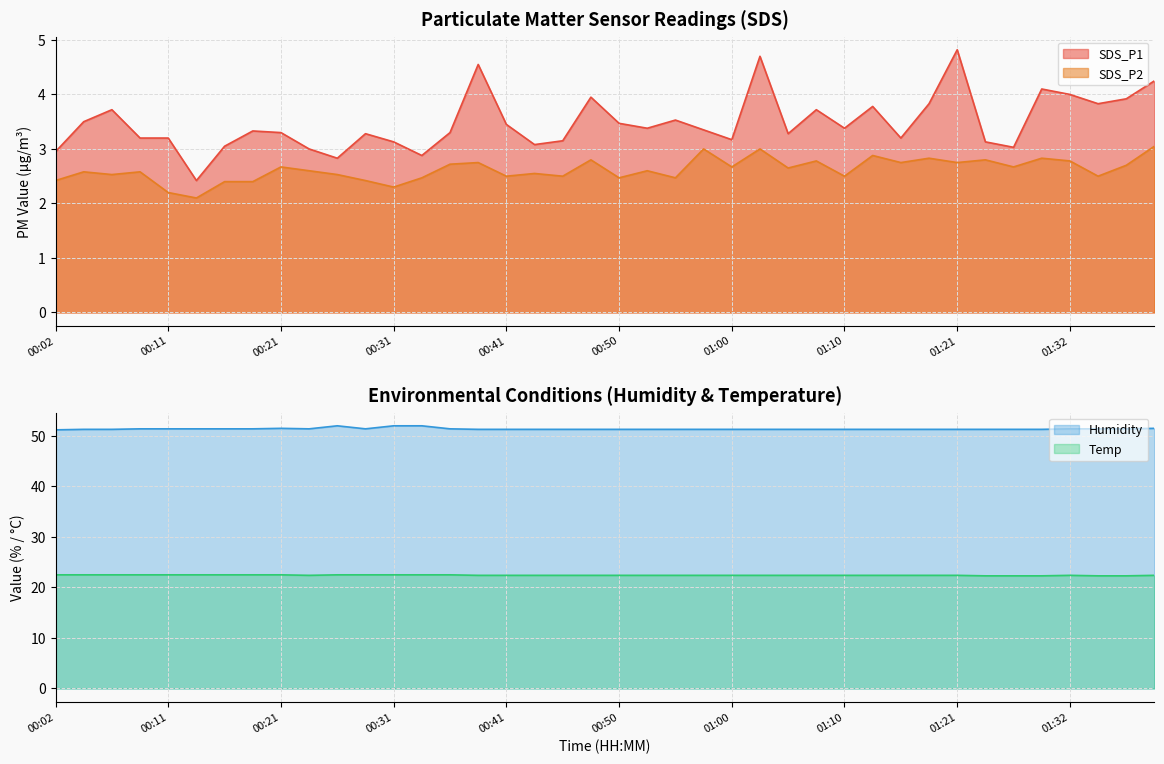

Rank the series by their maximum value, from highest to lowest.

Humidity, Temp, SDS_P1, SDS_P2